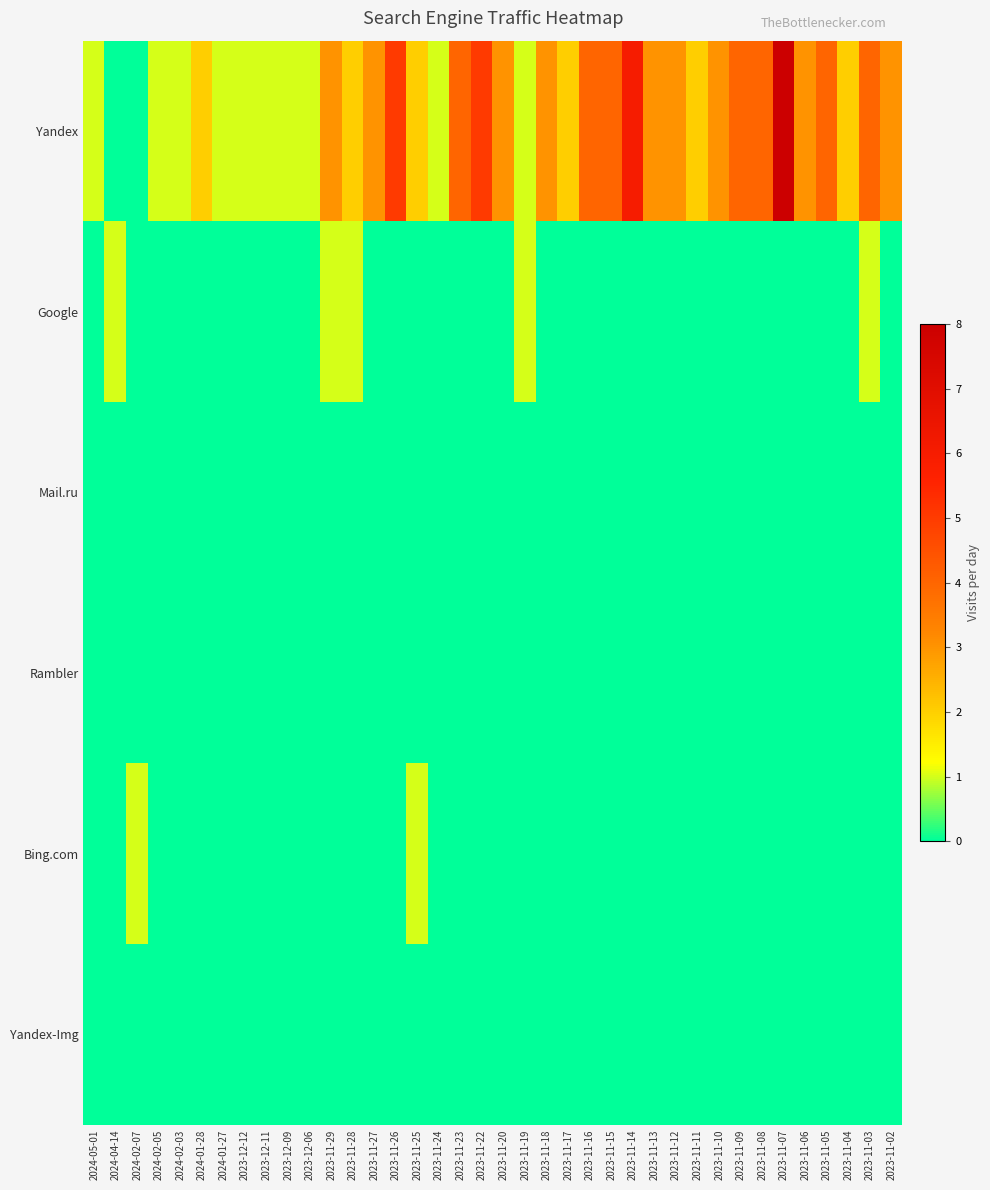

What is the difference between the highest and lowest values at 2024-04-14?

1